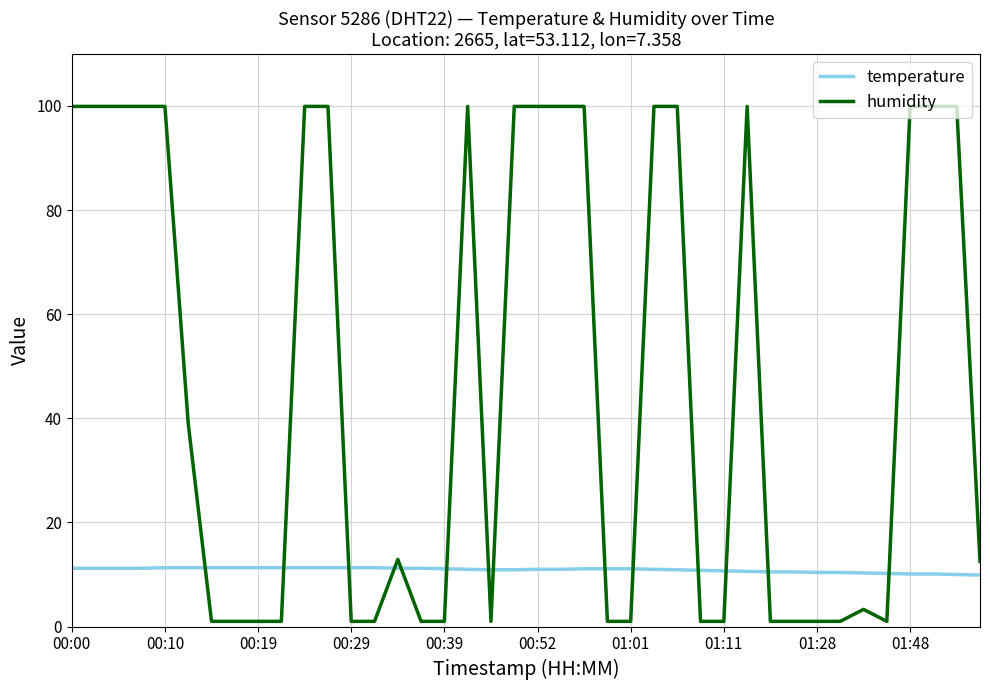

Which series has the largest range (max minus min)?

humidity